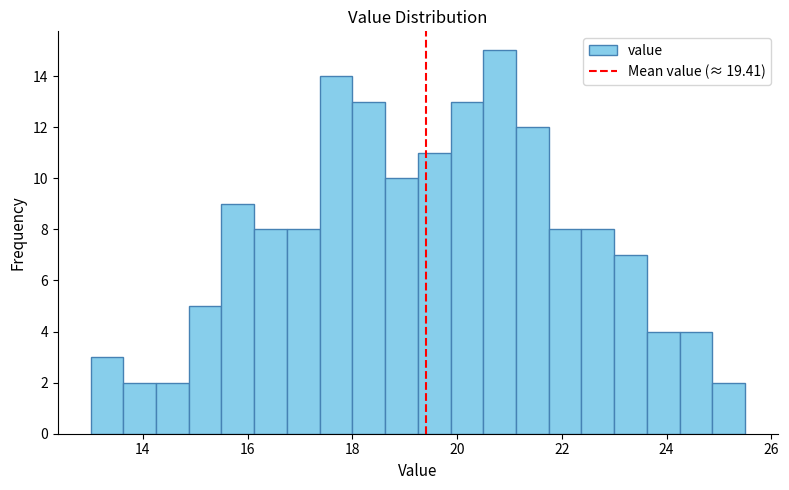

Around what value on the x-axis is the tallest bar? Give the approximate position of its centre, as read against the axis.

20.8